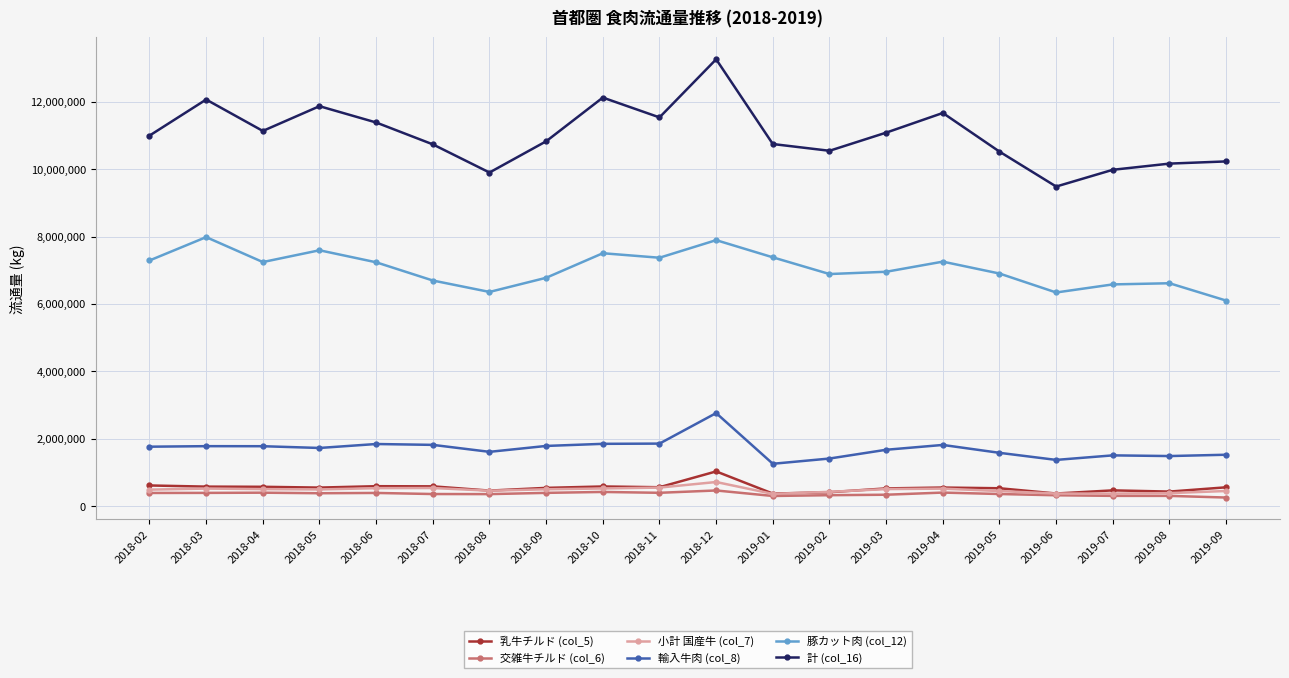

What value does the 輸入牛肉 (col_8) series have at 2019-08, to the nearest 100?

1484500